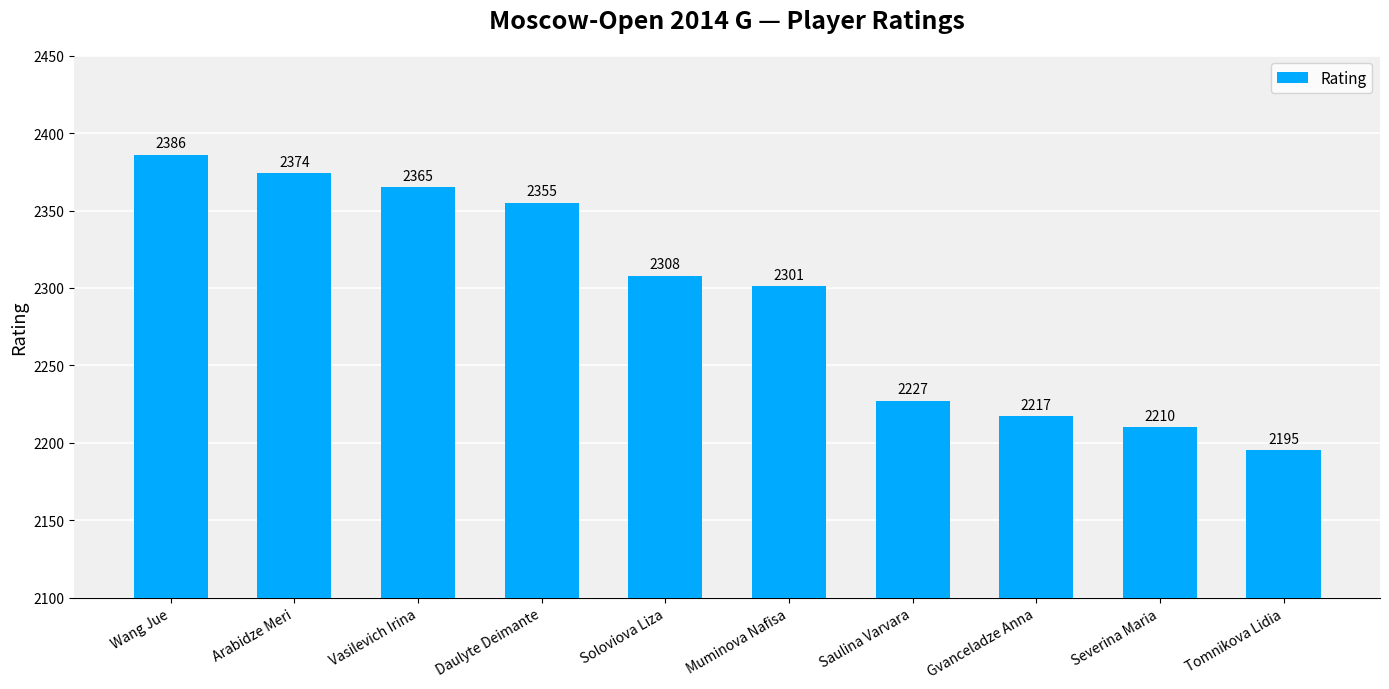

What is the minimum value shown in the chart?

2195